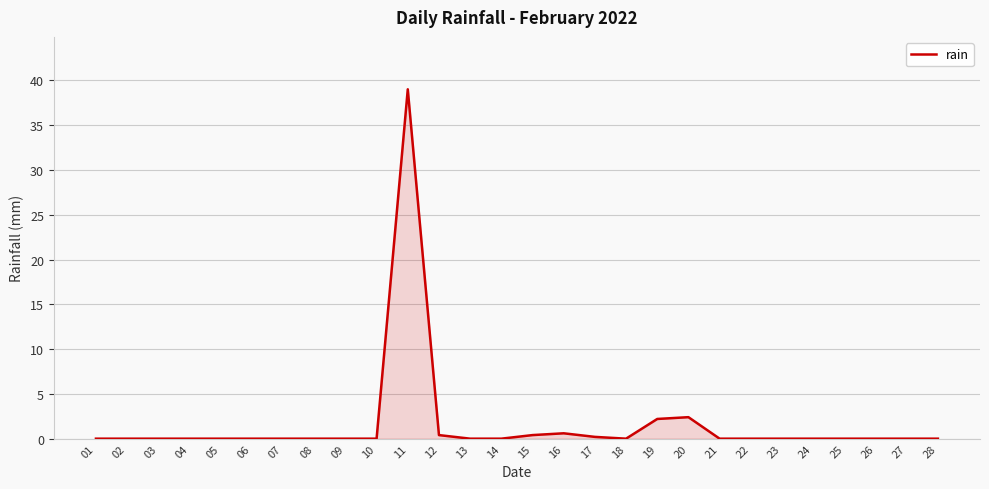

The chart shows a value of 0.0 at 14. True or false?

True